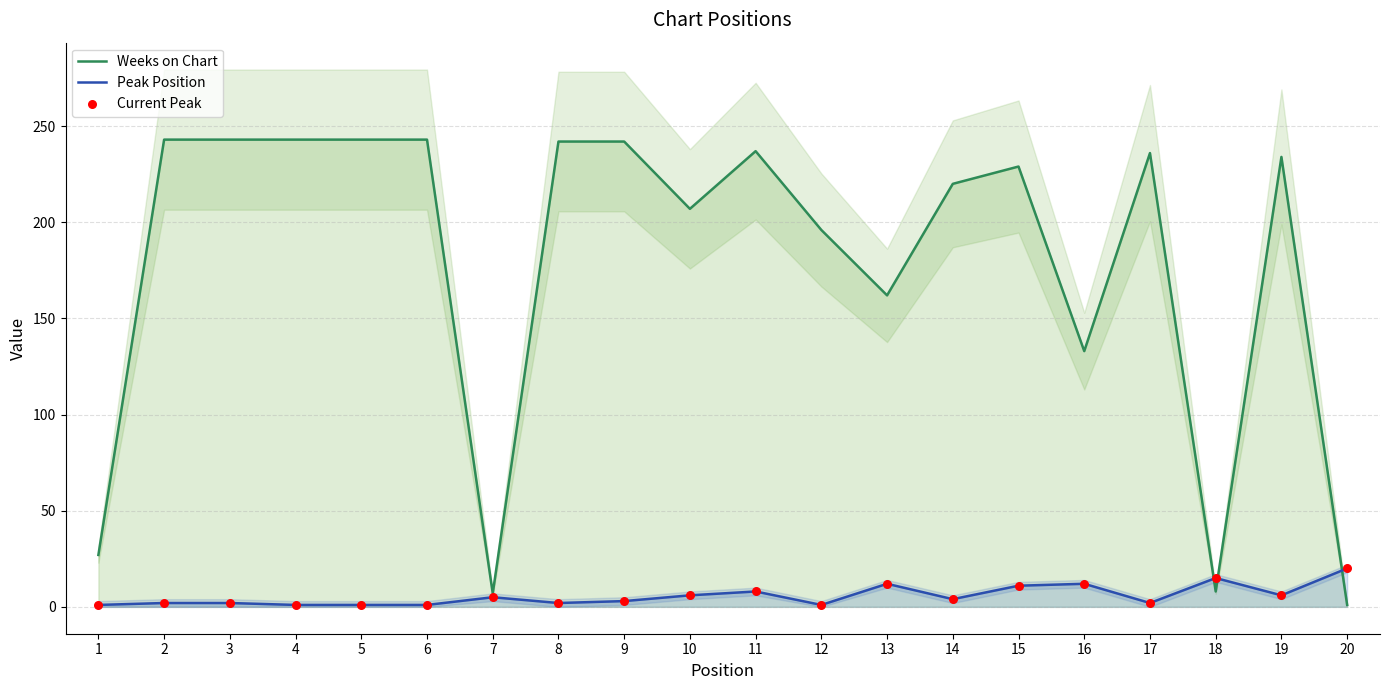

Which series contains the highest Y value?

Weeks on Chart